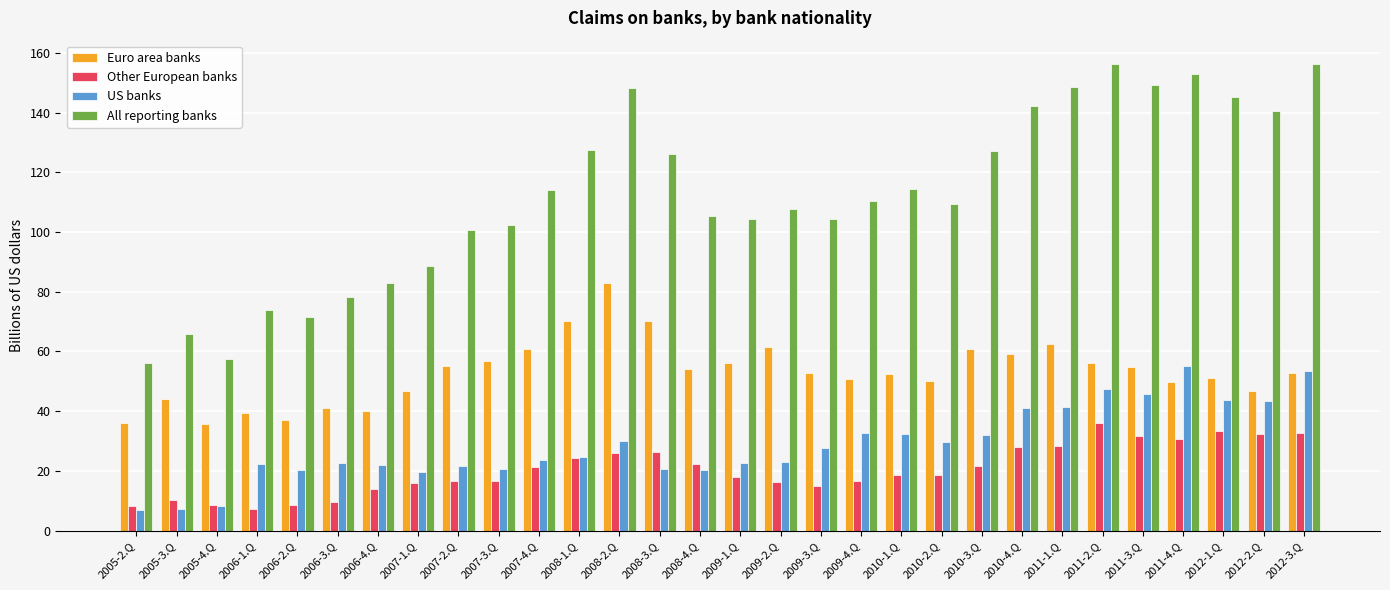

Is it true that All reporting banks equals 71.6 at 2009-3.Q?

False